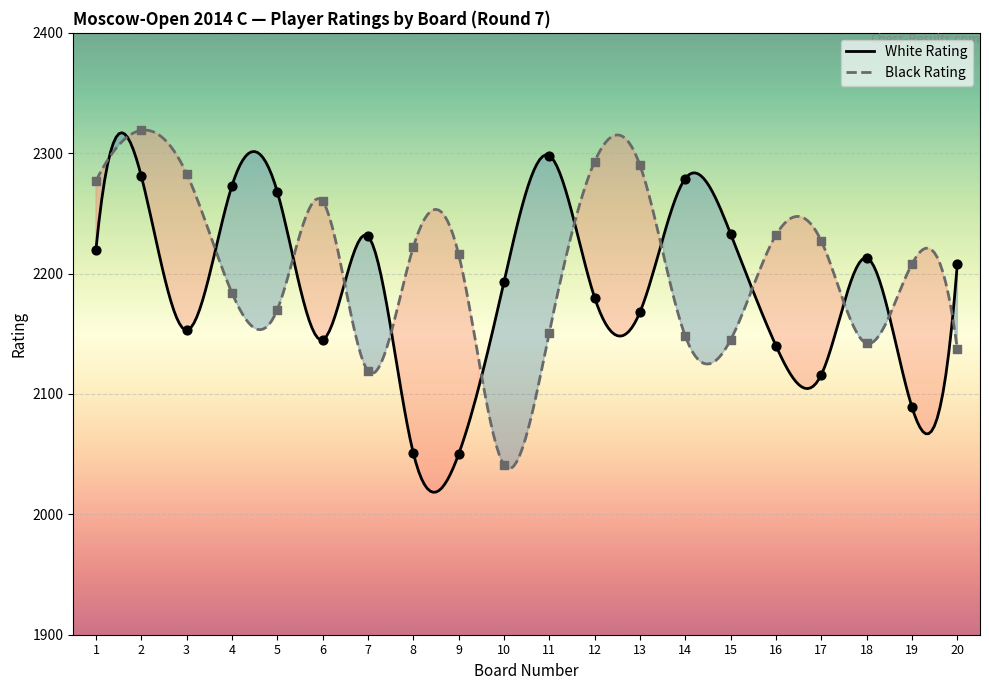

At which category is the sum across all series the highest?

2